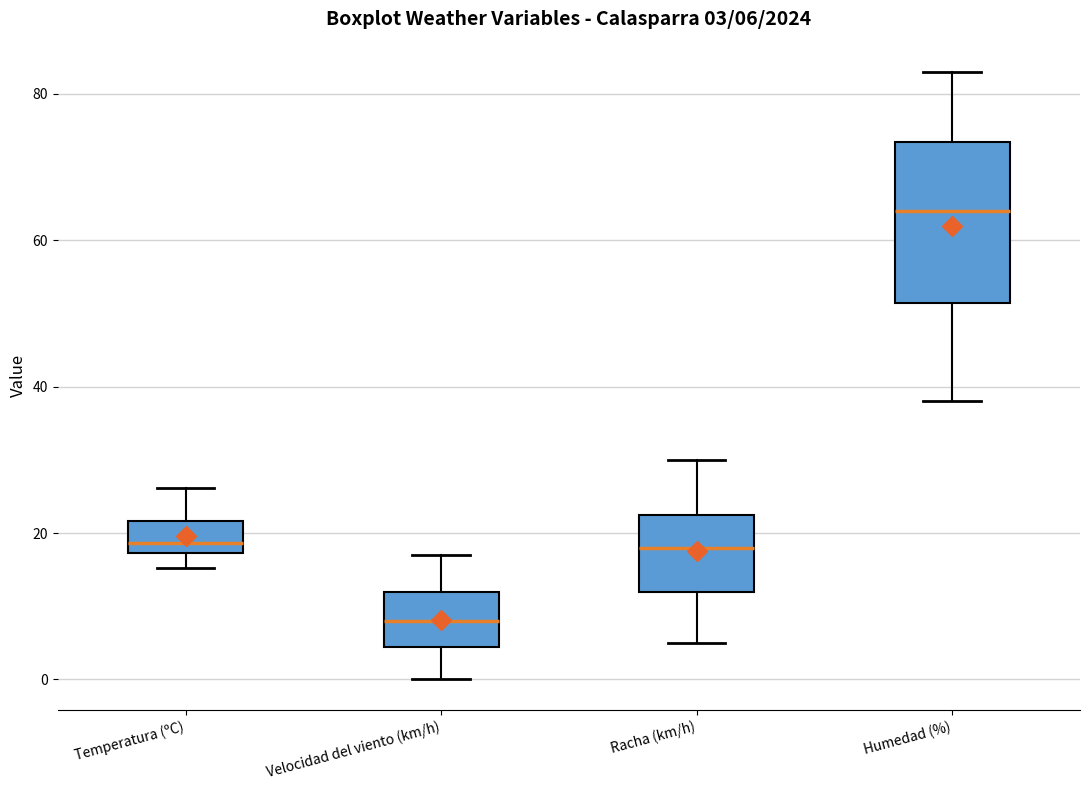

Which box's median line is the lowest?

Velocidad del viento (km/h)